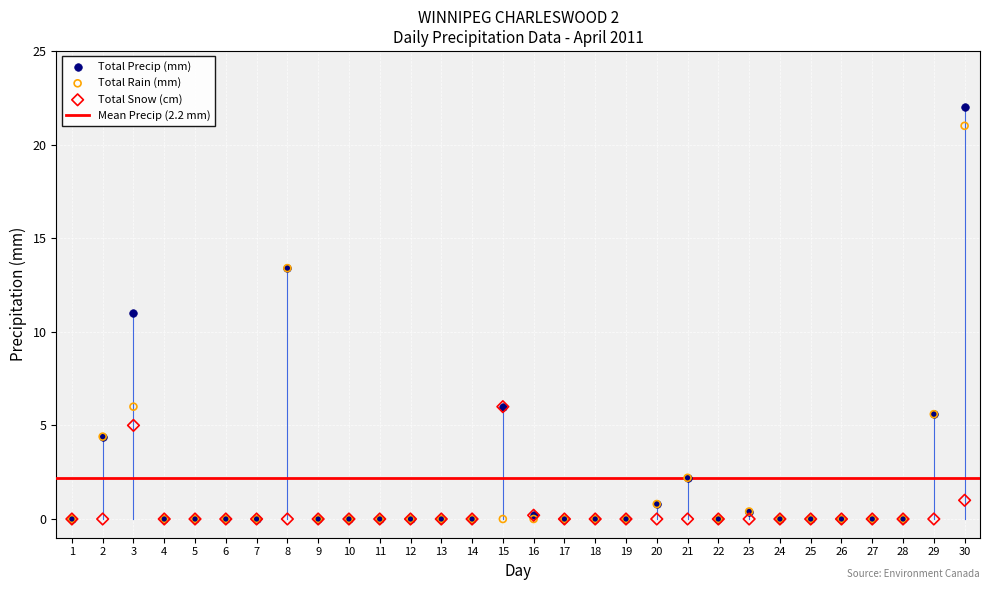

Which series has the widest spread of Y values?

Total Precip (mm)